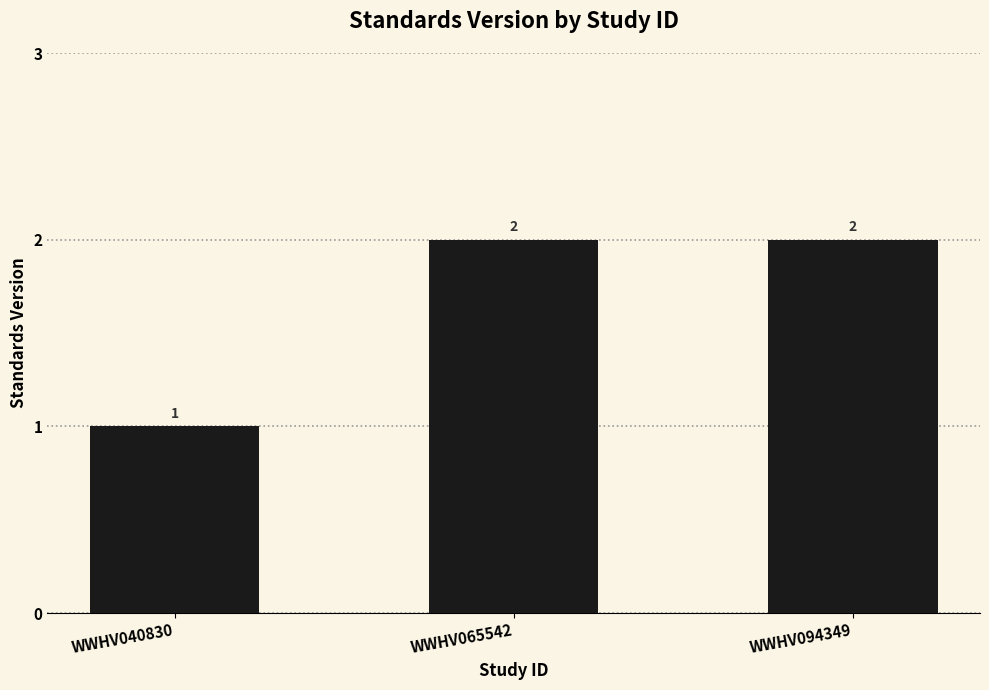

True or false: the data shows 2 at WWHV094349.

True